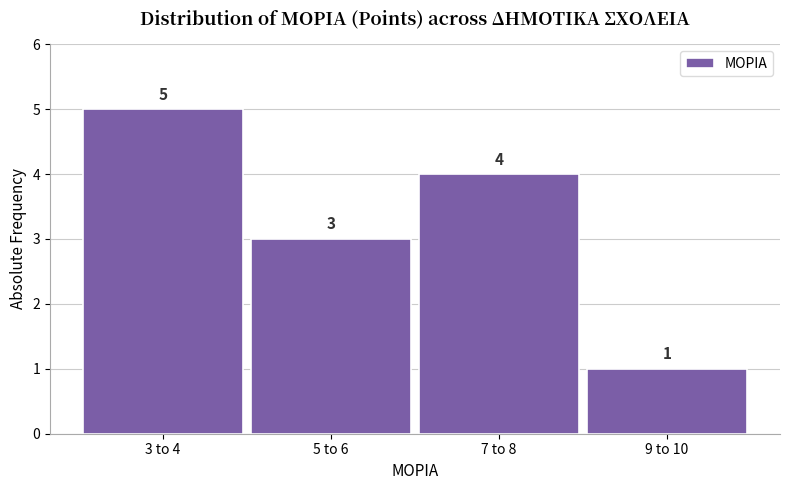

Reading right to left, list all the values displayed in this chart.

1	4	3	5